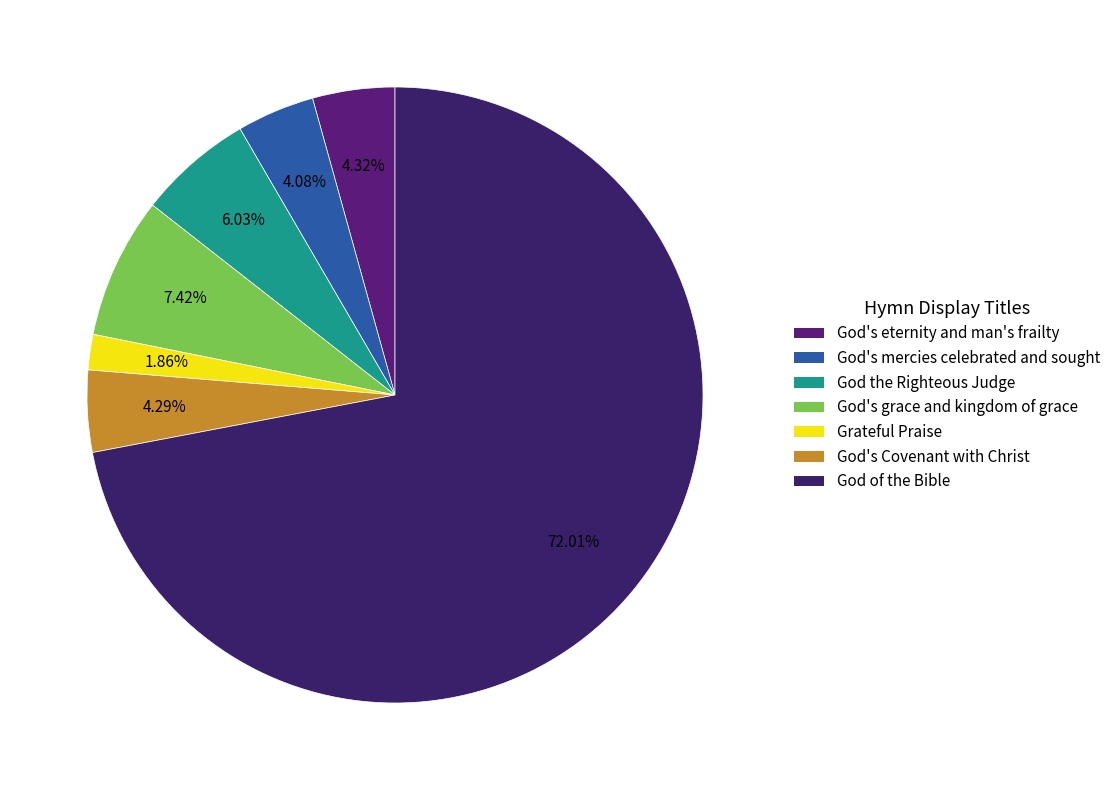

To the nearest percent, what portion does God's Covenant with Christ represent?

4%